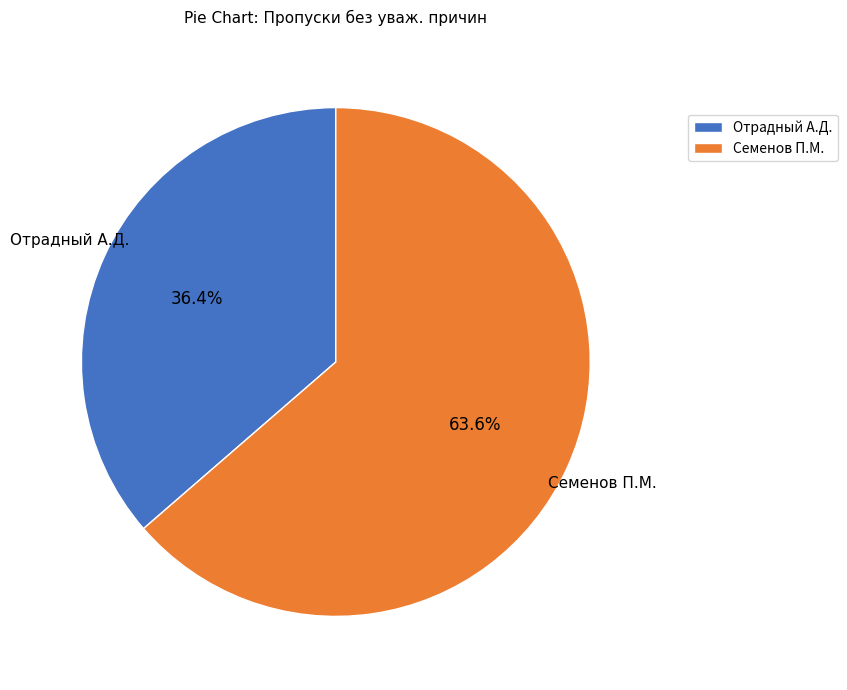

Combined, do Семенов П.М. and Отрадный А.Д. account for over 50%?

Yes